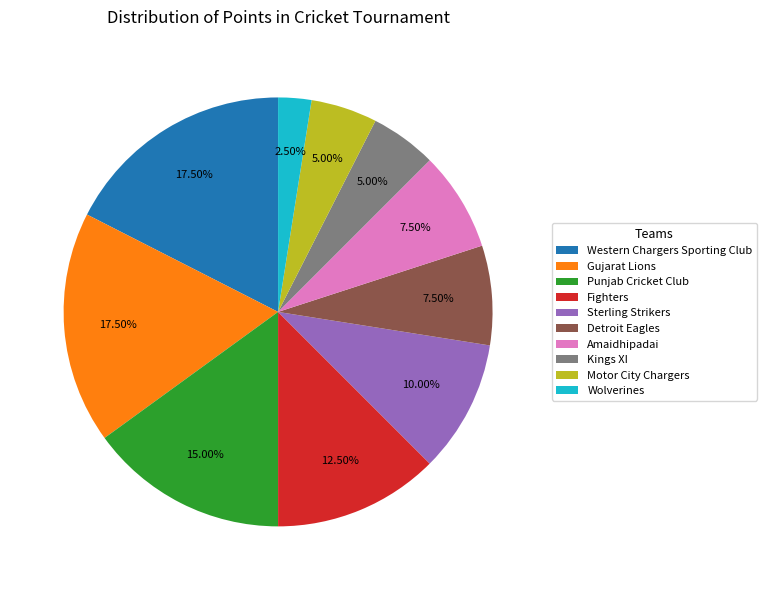

Is there a majority slice in this chart?

No